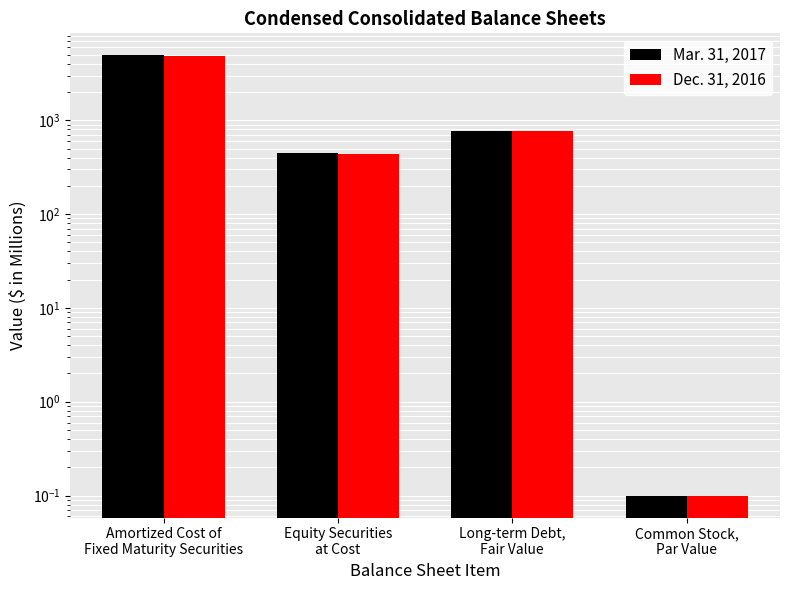

At which category is the sum across all series the highest?

Amortized Cost of
Fixed Maturity Securities